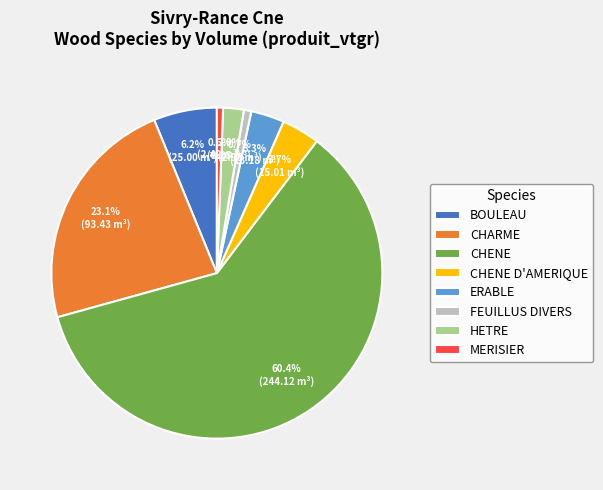

Count the number of slices in the pie.

8